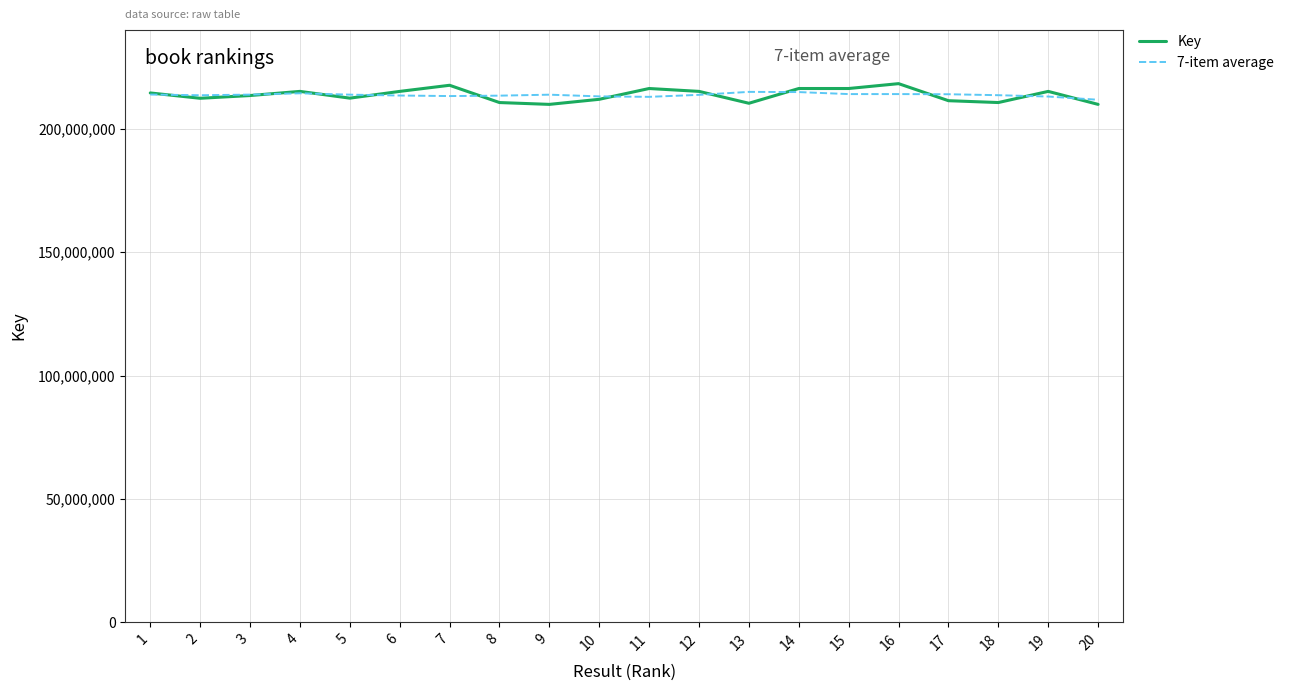

What is the total value across all series at 4?

429609918.0